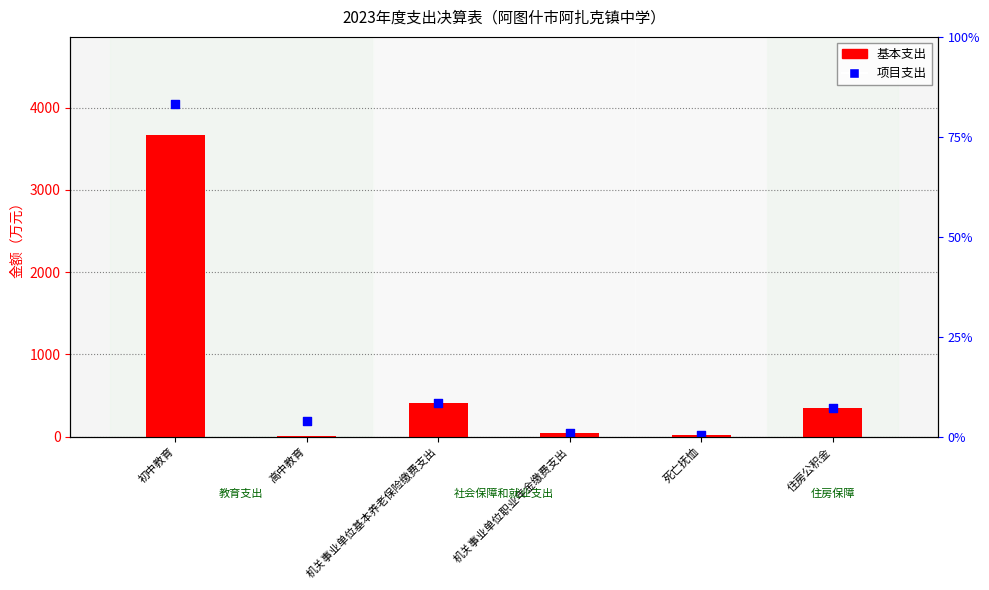

Is the value of 项目支出 at 初中教育 greater than the value of 基本支出 at 死亡抚恤?

Yes